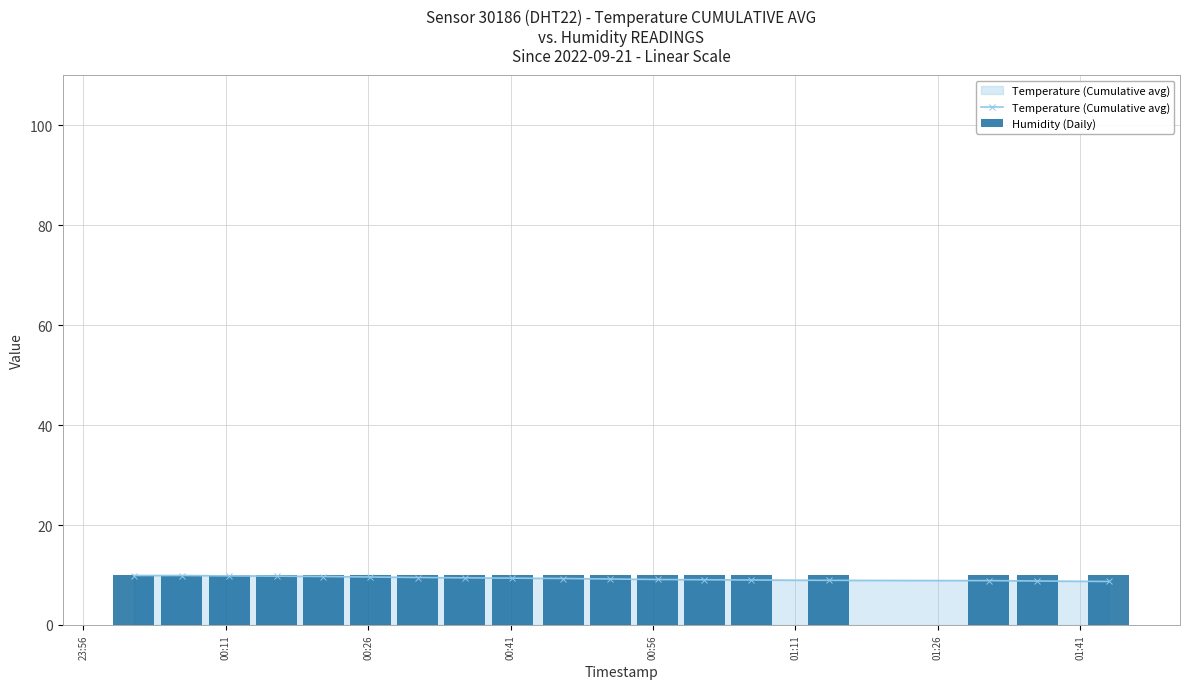

What is the value of the Temperature (Cumulative avg) point at the 8th from the left?

9.4